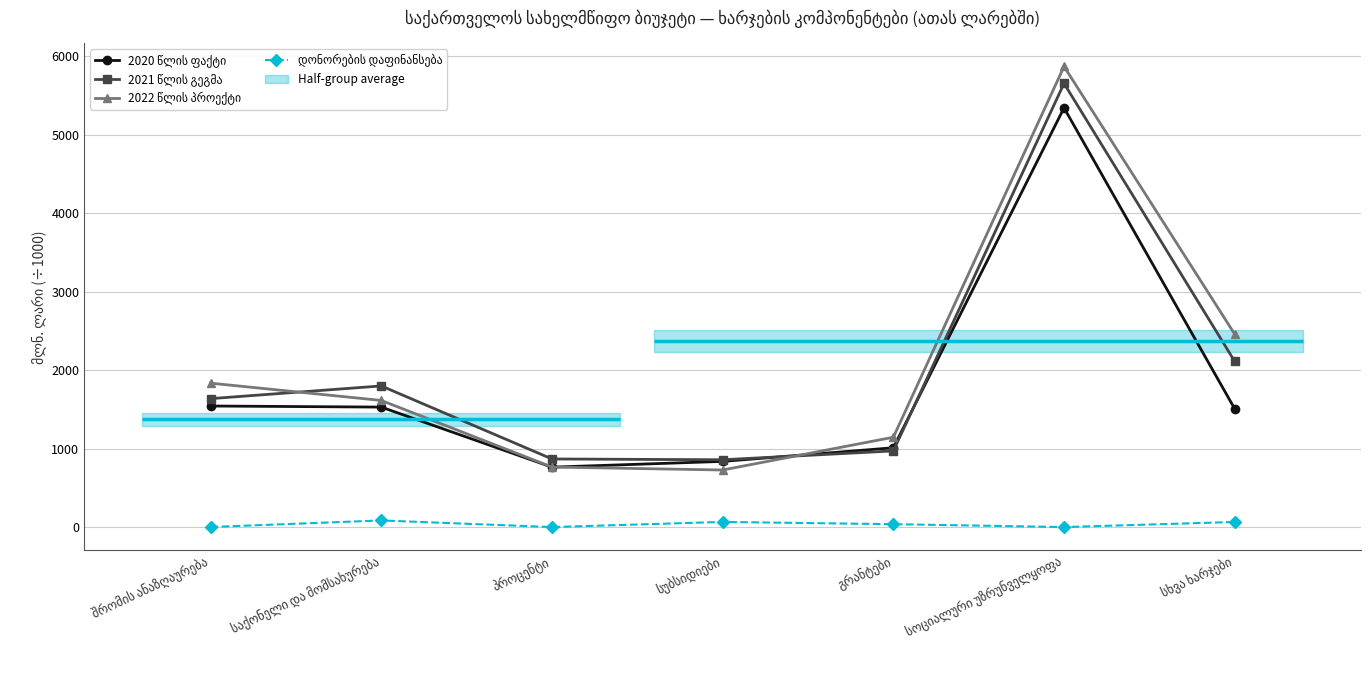

Reading left to right, extract all data points from this chart.

2020 წლის ფაქტი: 1543.1	1529.2	763.7	837.1	1010.7	5343.2	1507.0
2021 წლის გეგმა: 1636.9	1798.9	868.0	858.0	970.4	5655.3	2111.5
2022 წლის პროექტი: 1834.4	1613.9	765.0	727.3	1145.0	5870.8	2458.7
დონორების დაფინანსება: 0.6	84.5	0.0	65.5	36.9	0.0	64.9